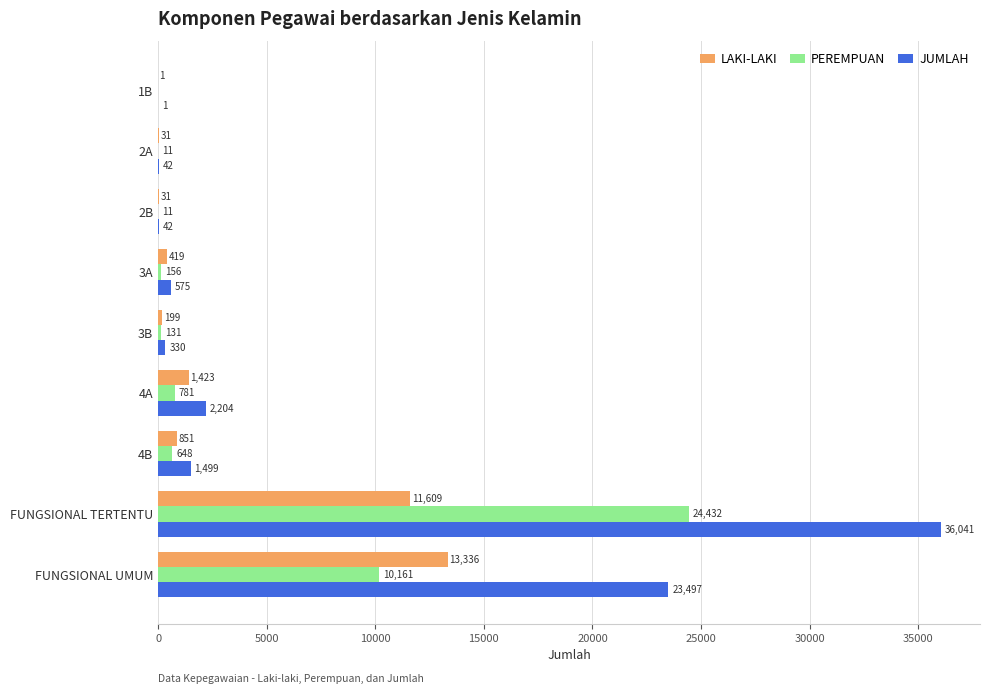

Is it true that LAKI-LAKI equals 851 at 4B?

True